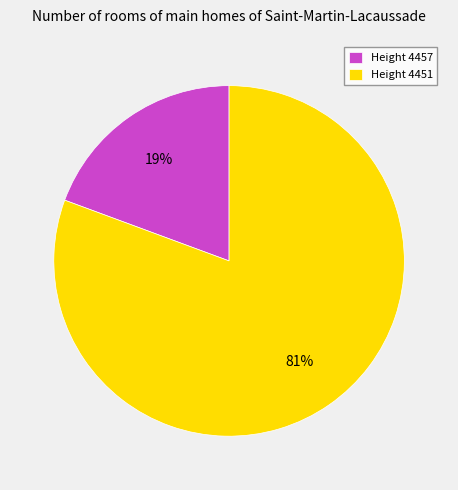

Which category accounts for the majority?

Height 4451